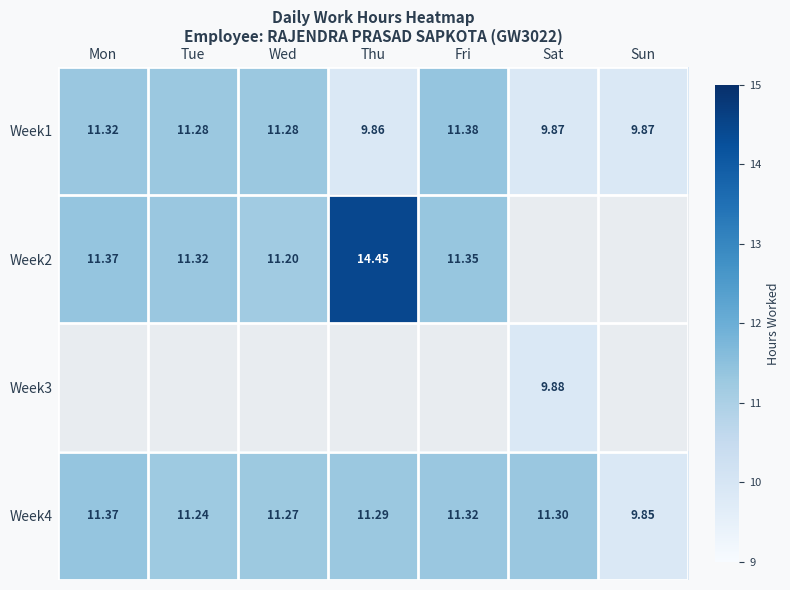

List the labels in order of Week4 value, largest first.

Mon, Fri, Sat, Thu, Wed, Tue, Sun